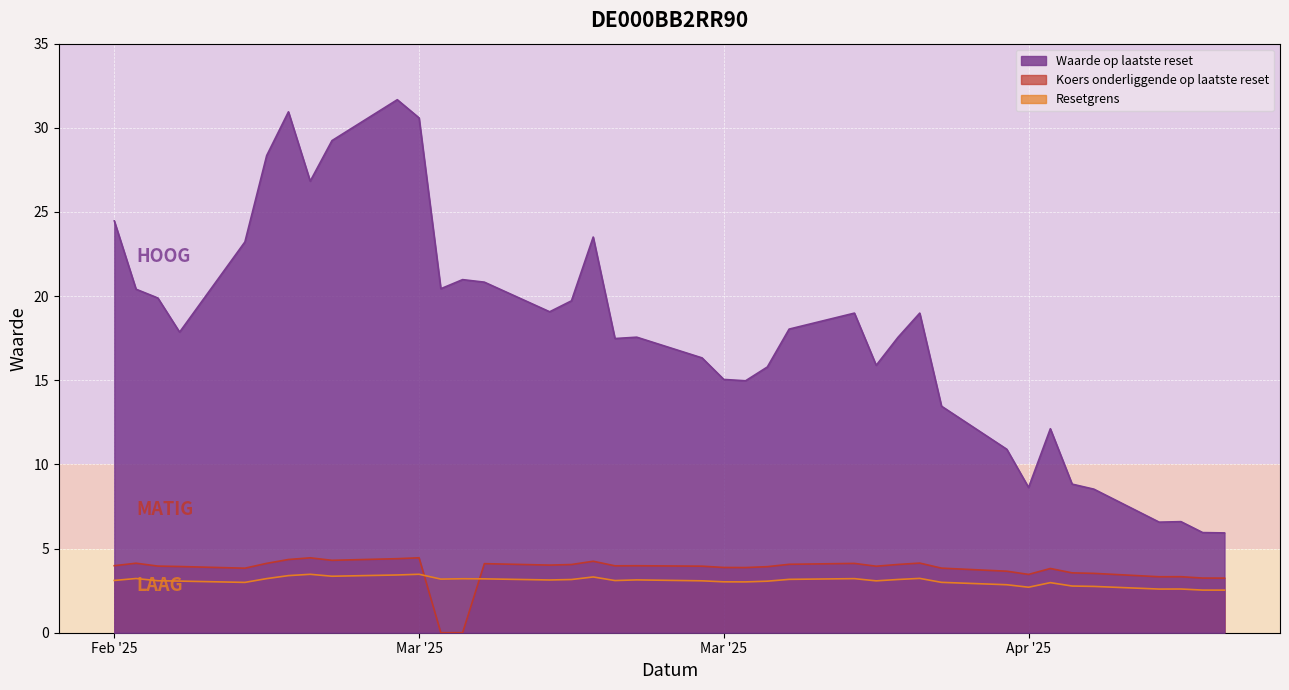

Between 2025-02-26 and 2025-04-01, which is larger?

2025-02-26